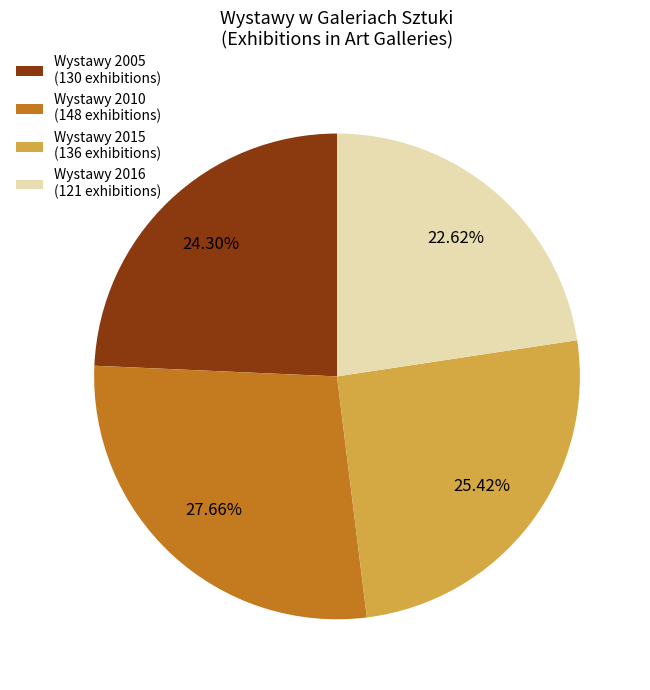

Between Wystawy 2010 and Wystawy 2005, which is larger?

Wystawy 2010